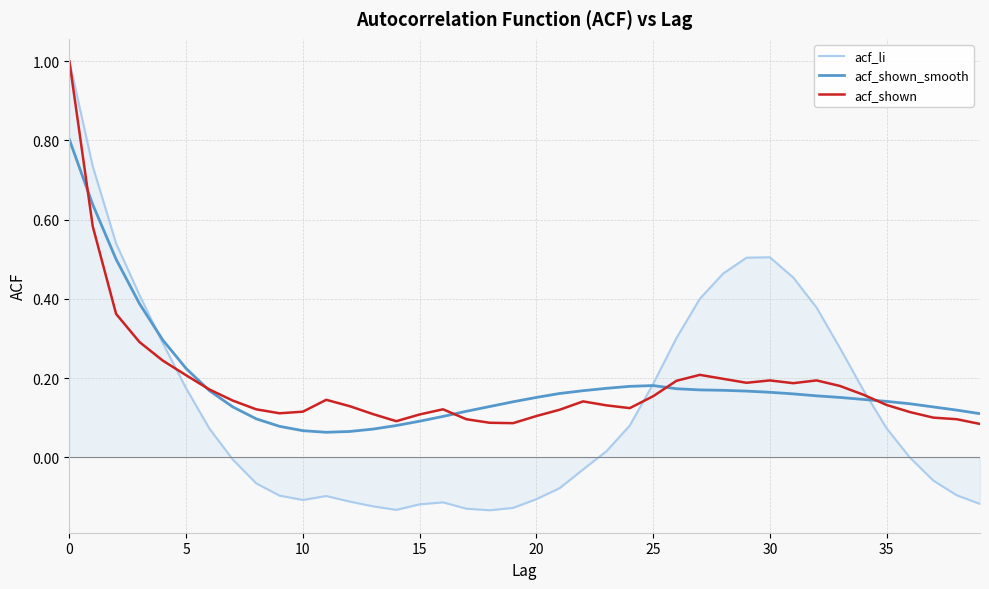

Which series has the largest range (max minus min)?

acf_li